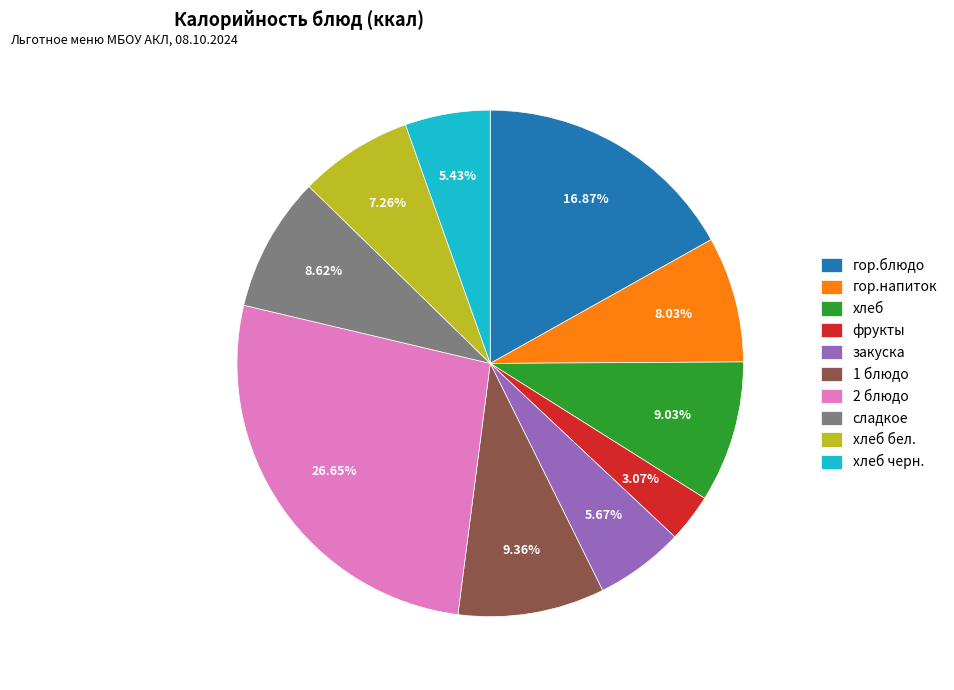

Combined, what portion of the pie is хлеб бел. and хлеб?

16.3%